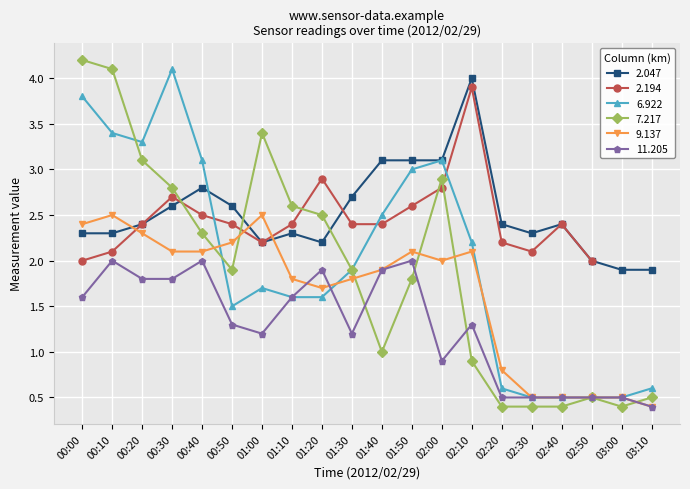

Rank the categories by 9.137 value from lowest to highest.

03:10, 02:30, 02:40, 02:50, 03:00, 02:20, 01:20, 01:10, 01:30, 01:40, 02:00, 00:30, 00:40, 01:50, 02:10, 00:50, 00:20, 00:00, 00:10, 01:00